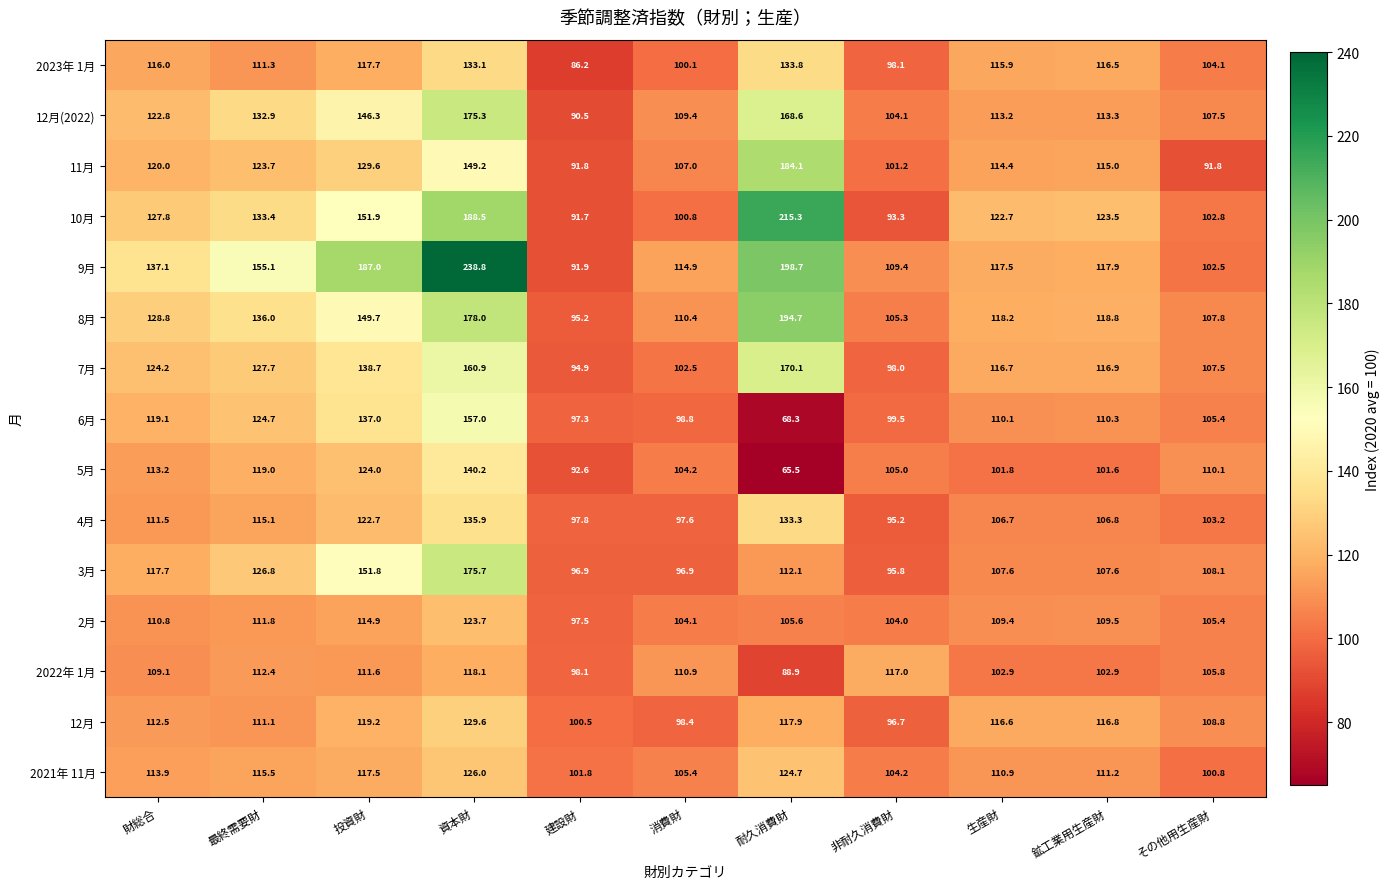

What is the total value across all series at 財総合?

1784.5